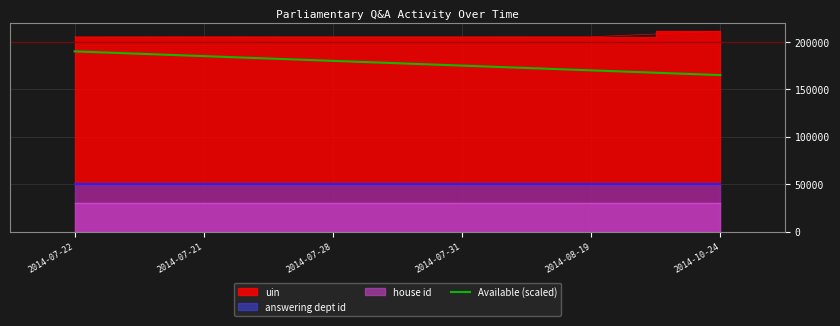

At which label does Available (scaled) reach its minimum?

2014-10-24